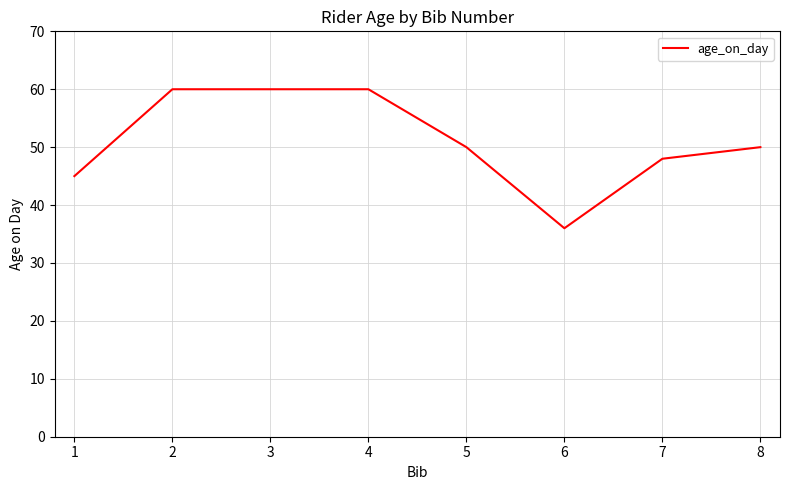

How many lines are shown in the chart?

1